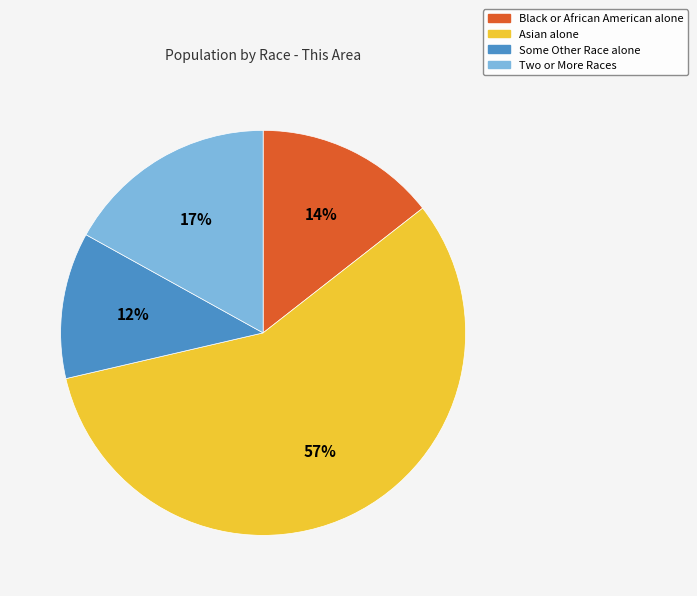

Is it true that Two or More Races is 17% of the pie?

True